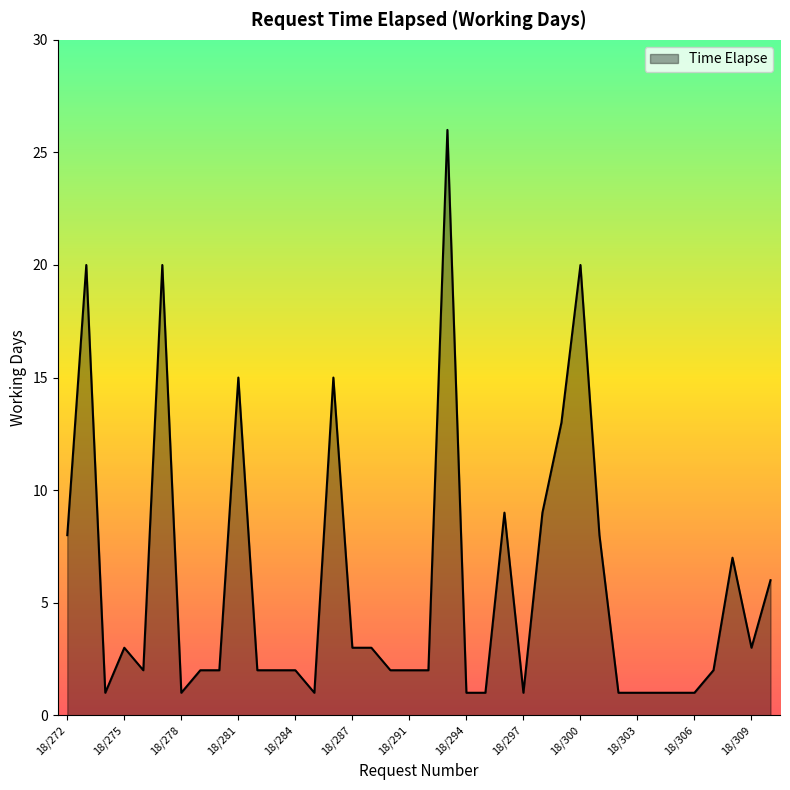

What is the maximum value shown in the chart?

26